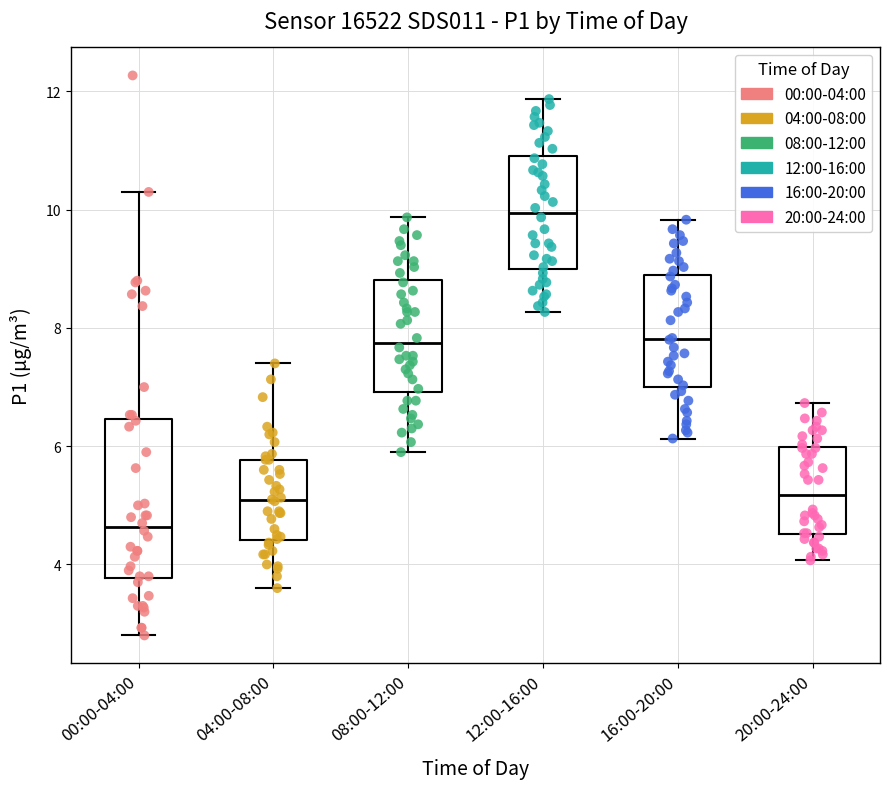

Which box's median line is the highest?

12:00-16:00